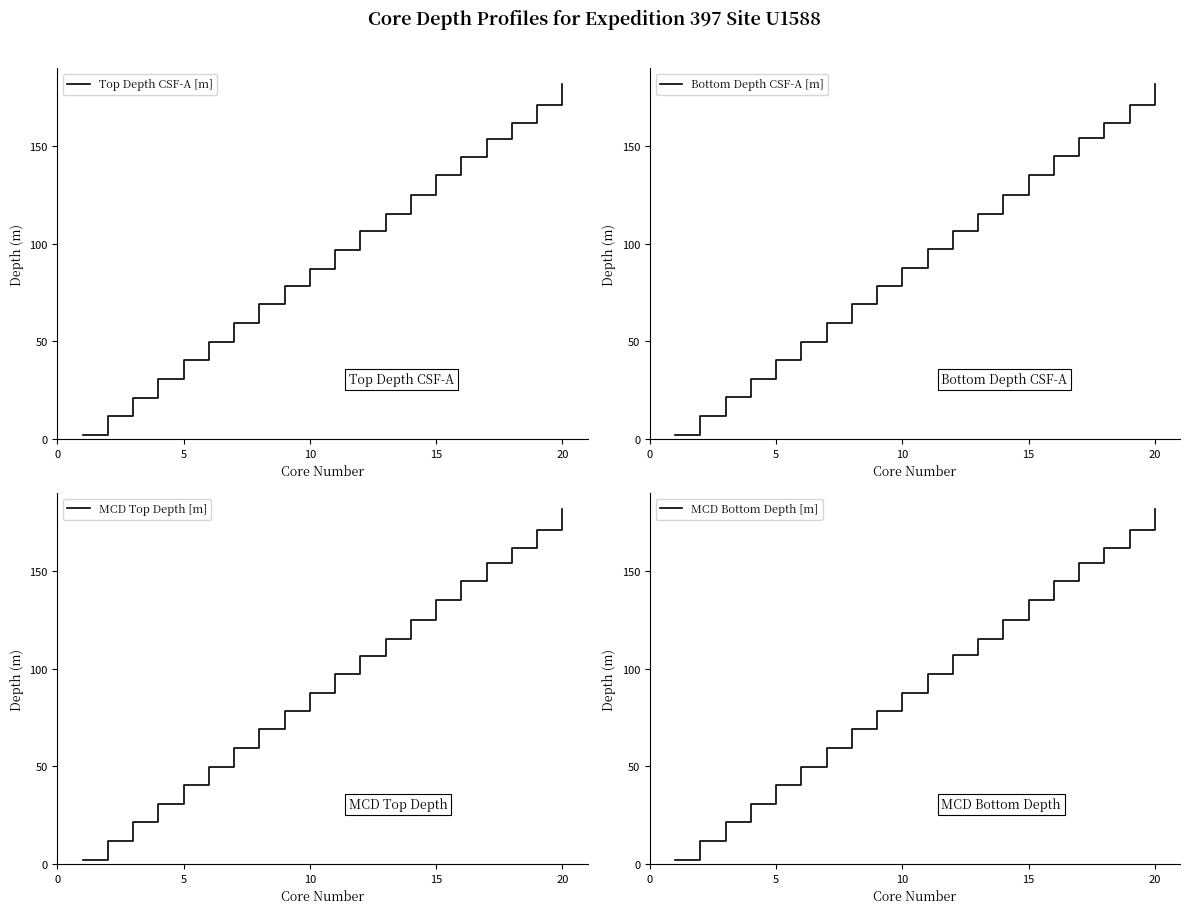

List the series in order of their peak value, lowest first.

Top Depth CSF-A [m], MCD Top Depth [m], Bottom Depth CSF-A [m], MCD Bottom Depth [m]